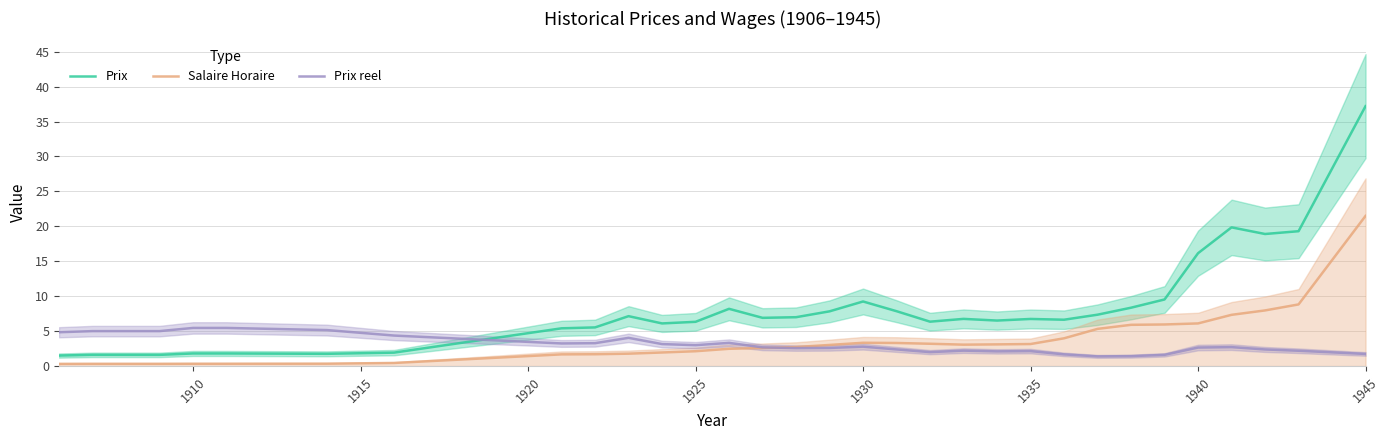

Which category has the highest value in the Salaire Horaire series?

1945